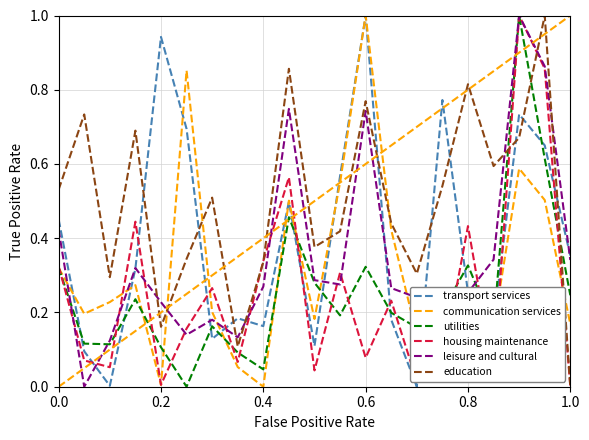

Which series has the largest total across all categories?

education